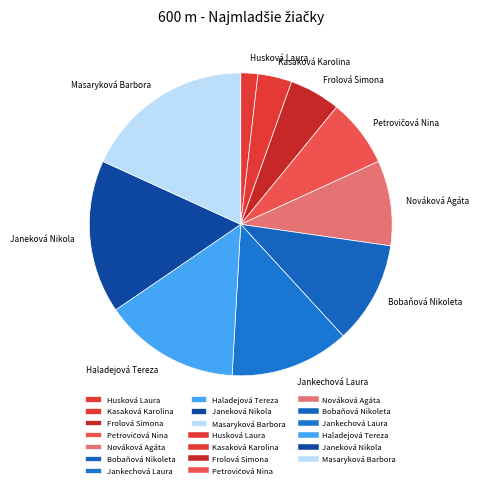

What is the largest slice in the pie chart?

Masaryková Barbora